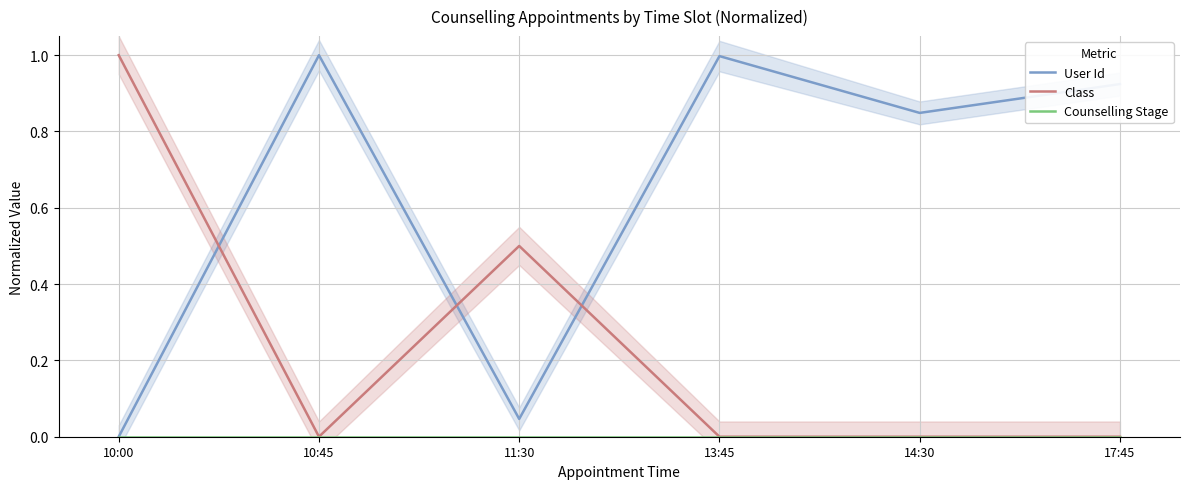

Reading left to right, transcribe all the data shown in this chart.

User Id: 0.0	1.0	0.0	1.0	0.8	0.9
Class: 1.0	0.0	0.5	0.0	0.0	0.0
Counselling Stage: 0.0	0.0	0.0	0.0	0.0	0.0